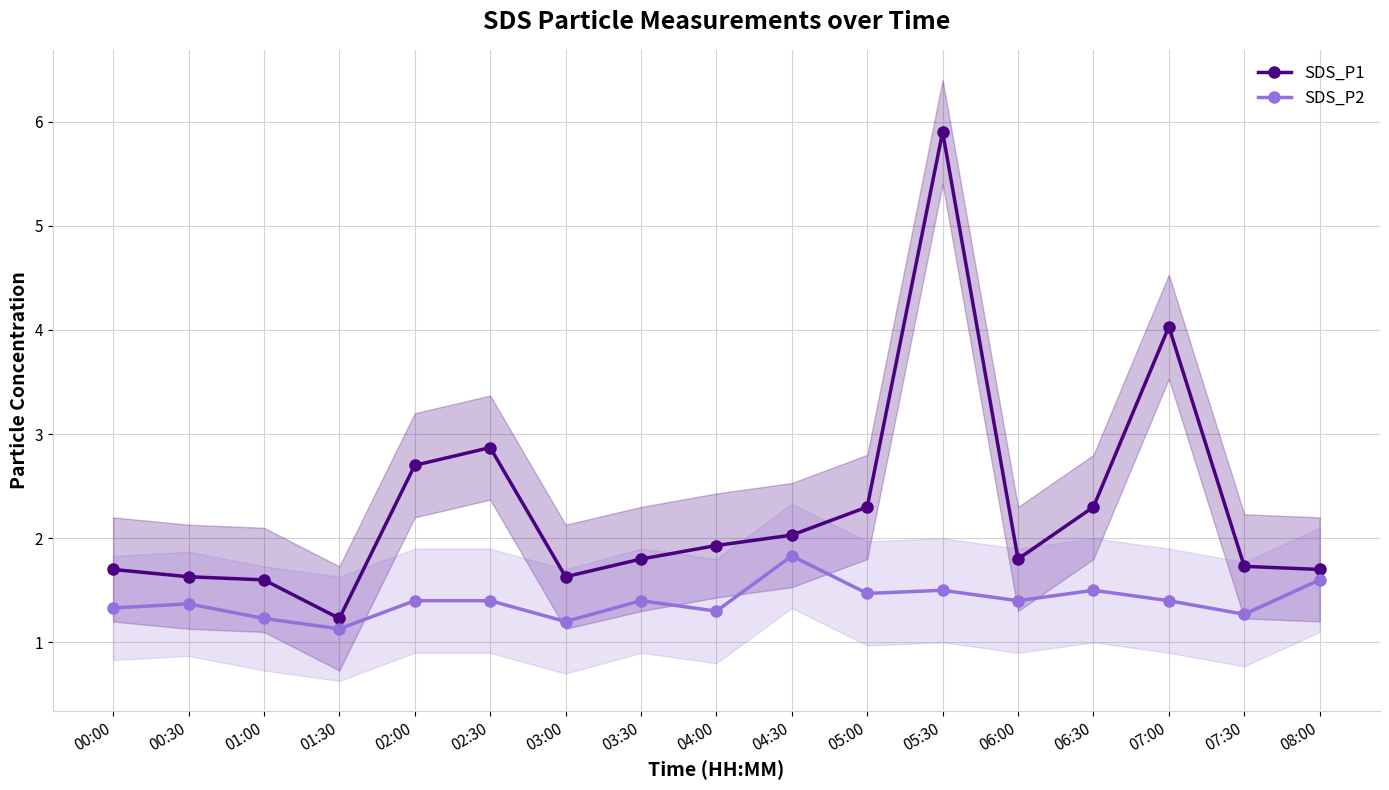

What is the sum of all SDS_P2 values?

23.7